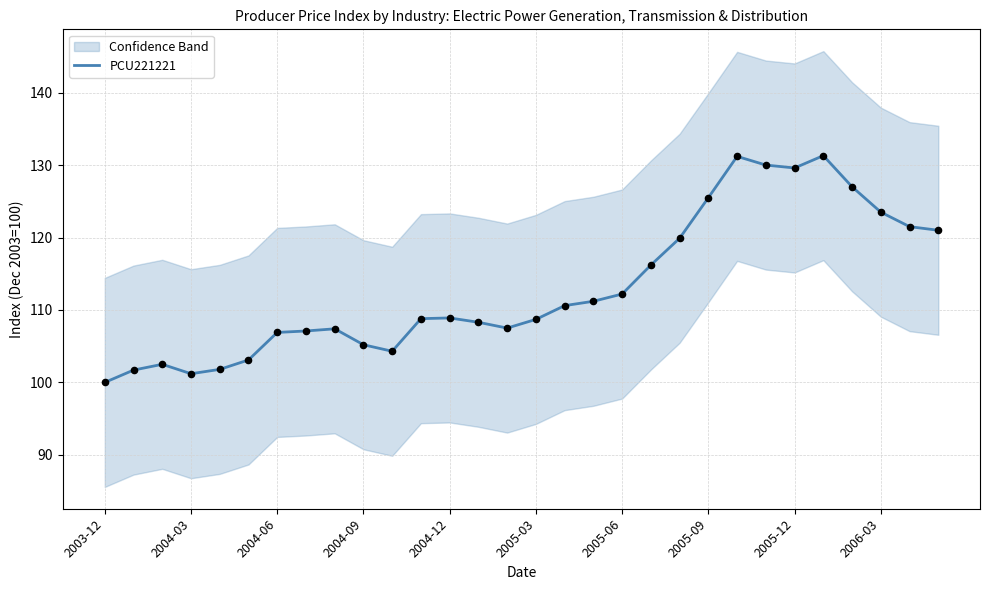

True or false: PCU221221 has a value of 173.2 at 2005-09.

False